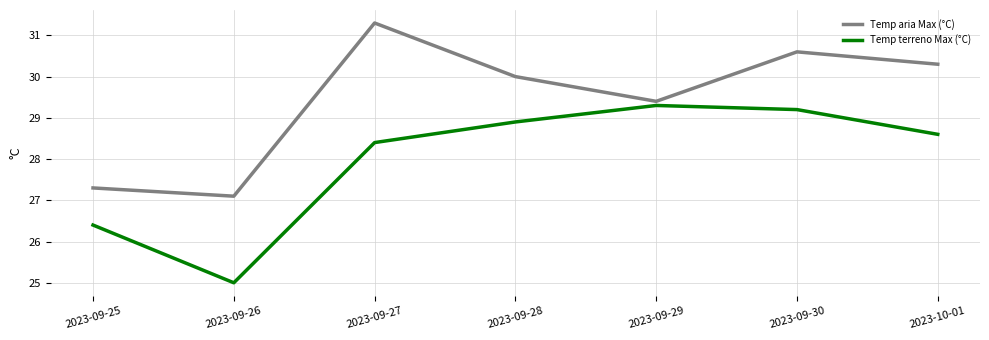

Where does the Temp aria Max (°C) series first go above 30?

2023-09-27